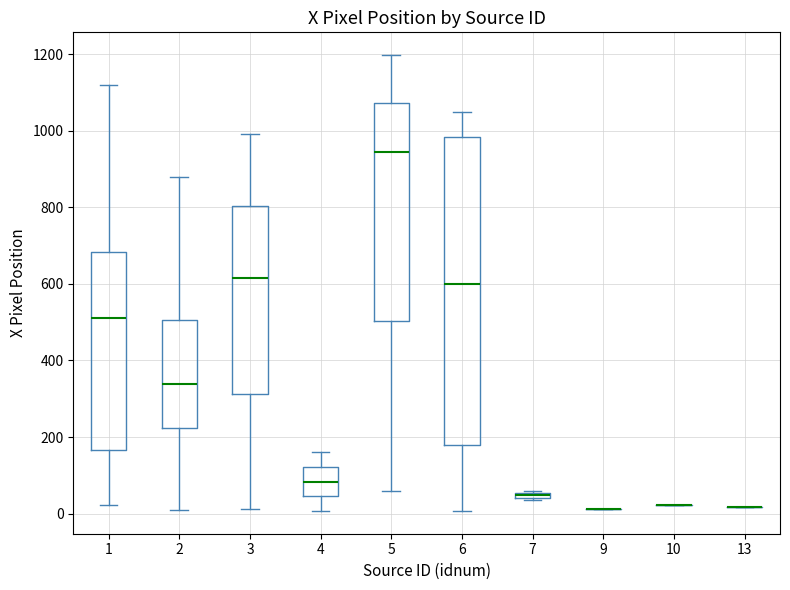

Comparing the boxes themselves (not the whiskers), which one is the tallest?

6